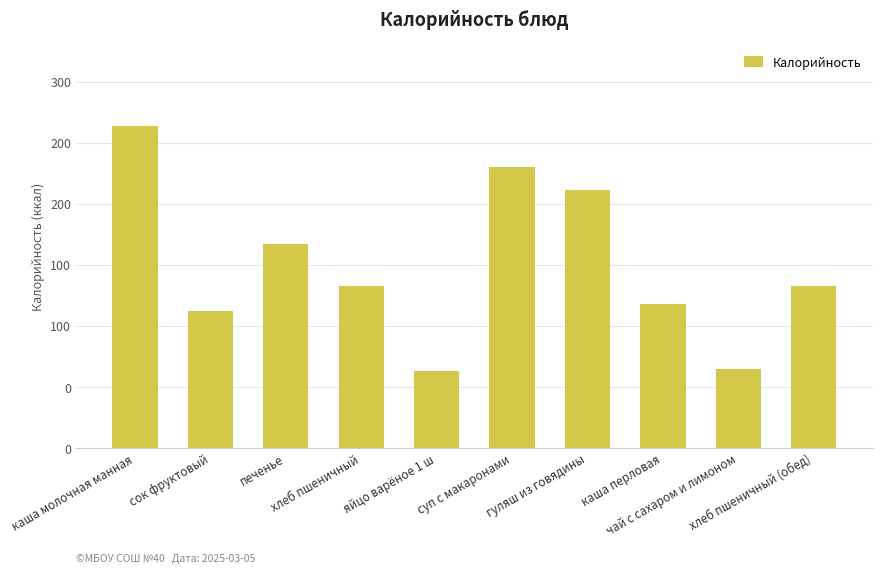

Which label corresponds to the smallest value in the chart?

яйцо варёное 1 ш